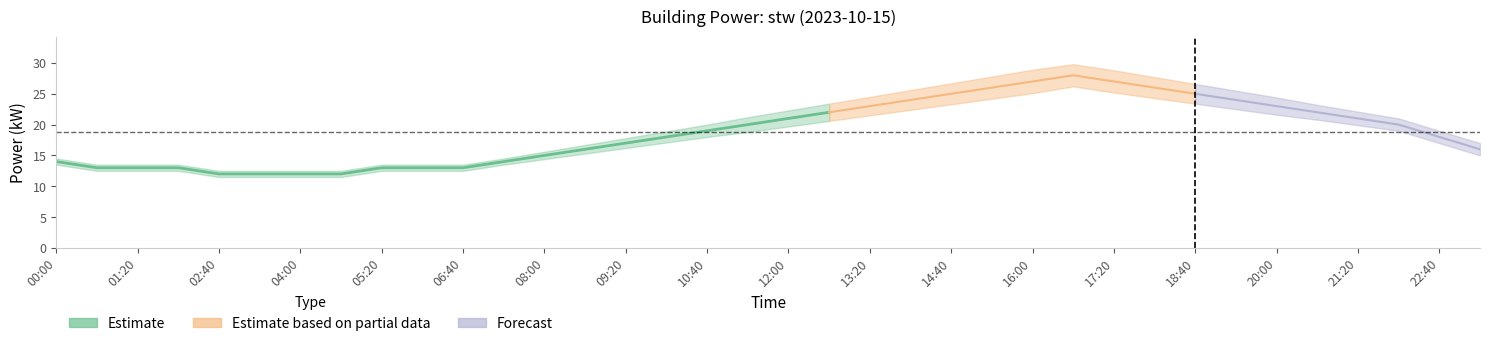

Rank the categories by value from lowest to highest.

02:40, 03:20, 04:00, 04:40, 00:40, 01:20, 02:00, 05:20, 06:00, 06:40, 00:00, 07:20, 08:00, 08:40, 23:20, 09:20, 10:00, 22:40, 10:40, 11:20, 22:00, 12:00, 21:20, 12:40, 20:40, 13:20, 20:00, 14:00, 19:20, 14:40, 18:40, 15:20, 18:00, 16:00, 17:20, 16:40